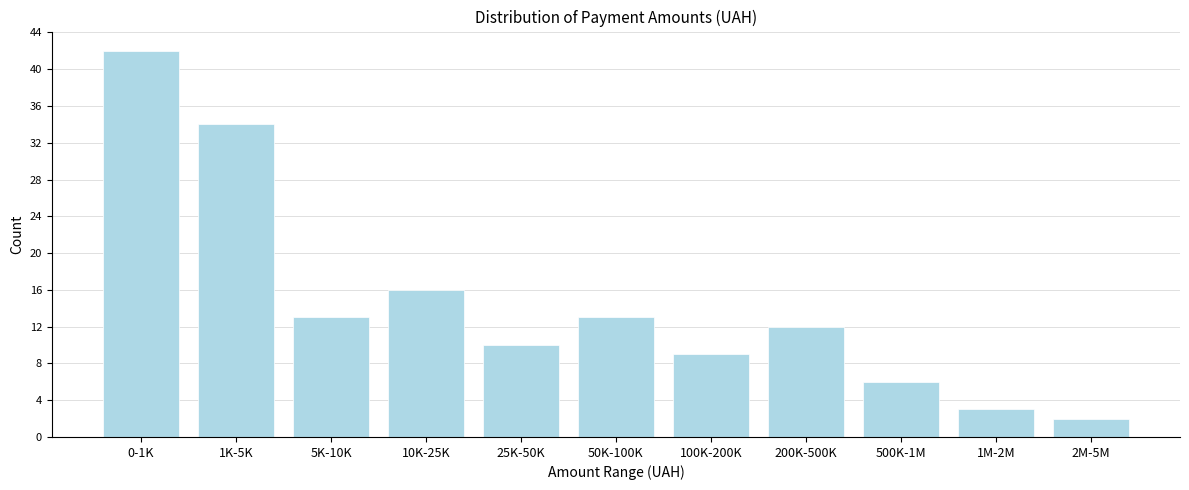

Reading left to right, transcribe all the data shown in this chart.

0-1K=42	1K-5K=34	5K-10K=13	10K-25K=16	25K-50K=10	50K-100K=13	100K-200K=9	200K-500K=12	500K-1M=6	1M-2M=3	2M-5M=2